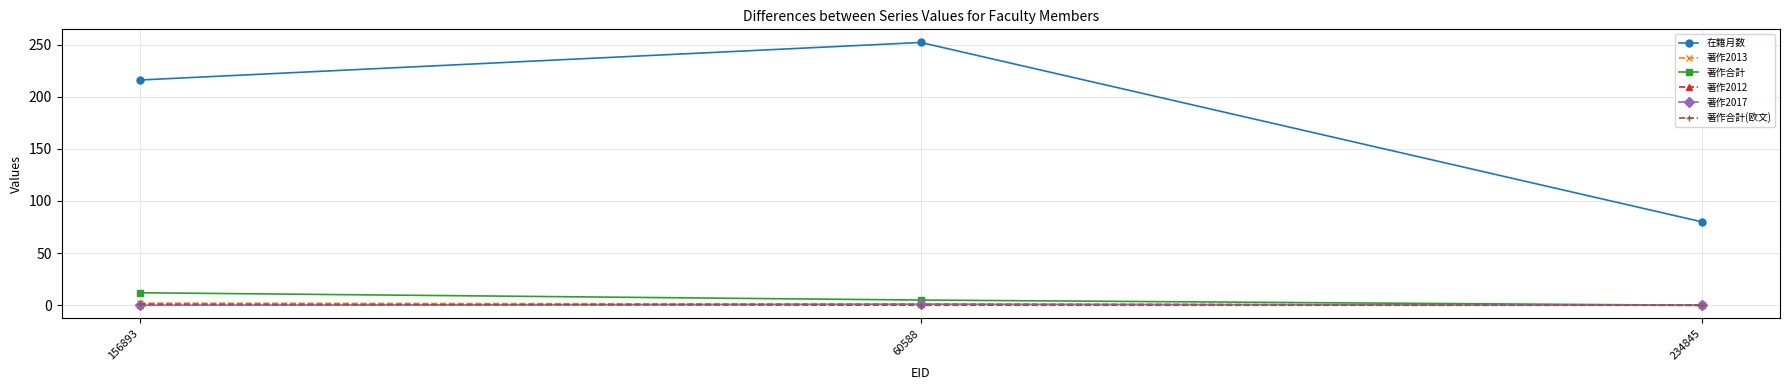

What is the total value across all series at 156893?

231